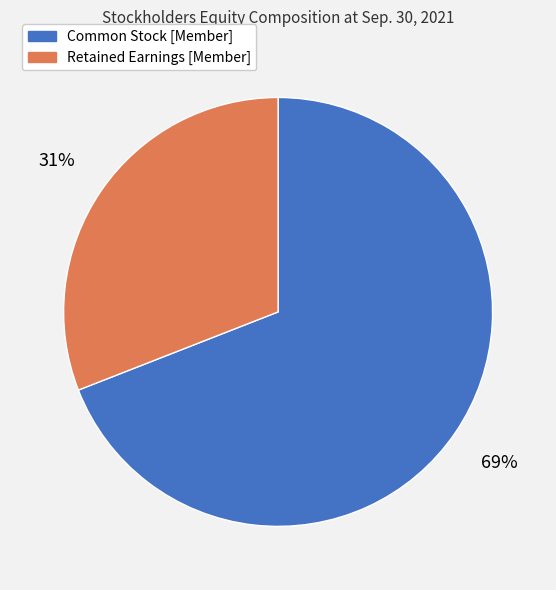

What percentage is the Retained Earnings [Member] slice, to the nearest percent?

31%